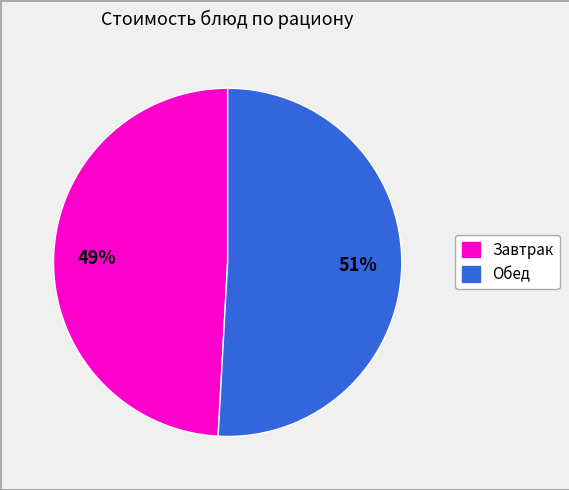

To the nearest percent, what is the difference between the largest and smallest slice percentages?

2%